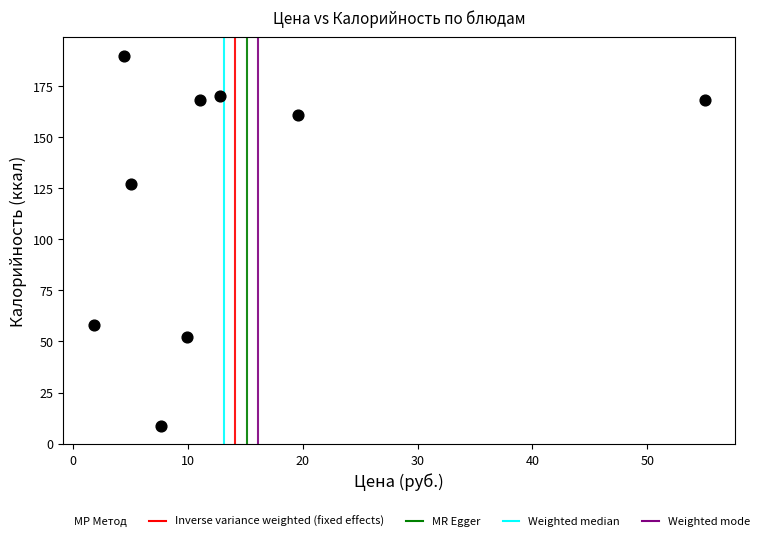

What Y value in the scatter plot is closest to 99?

127.0